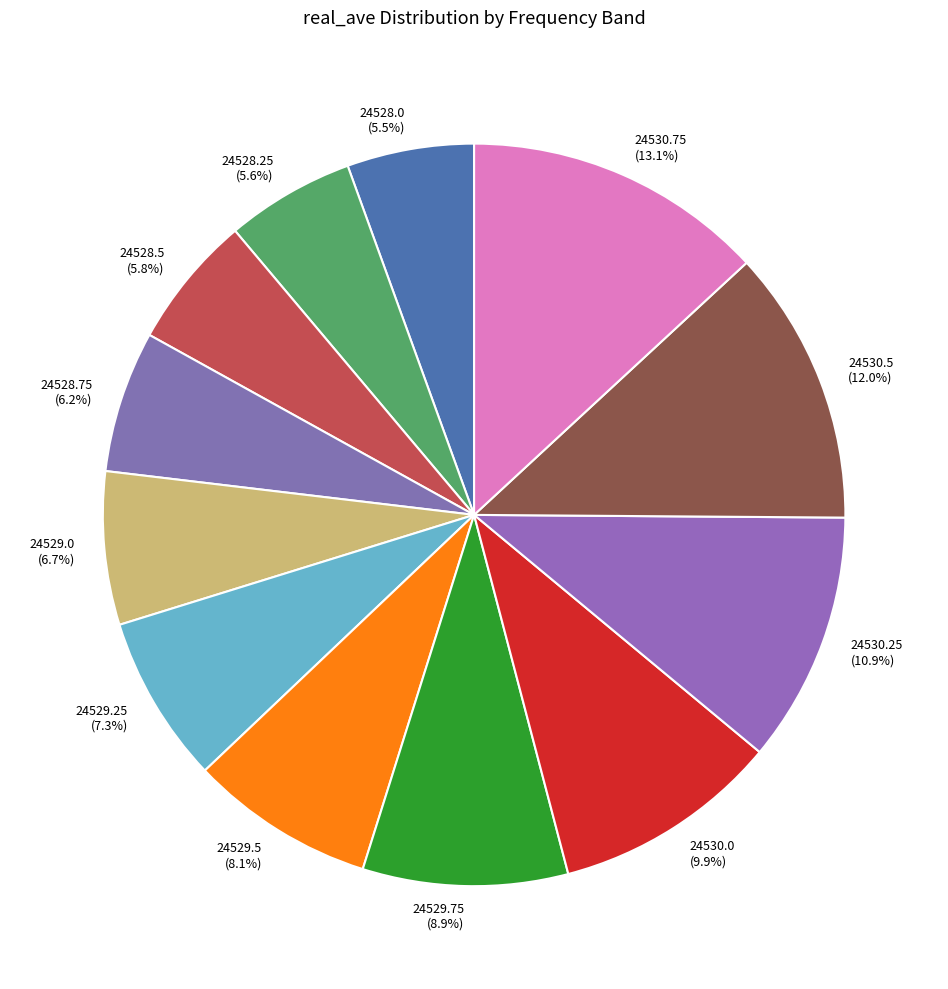

Between 24529.5 and 24529.25, which is larger?

24529.5